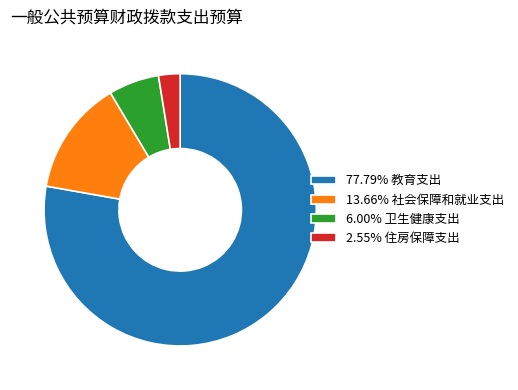

Does 77.79% 教育支出 account for over 50% of the chart?

Yes